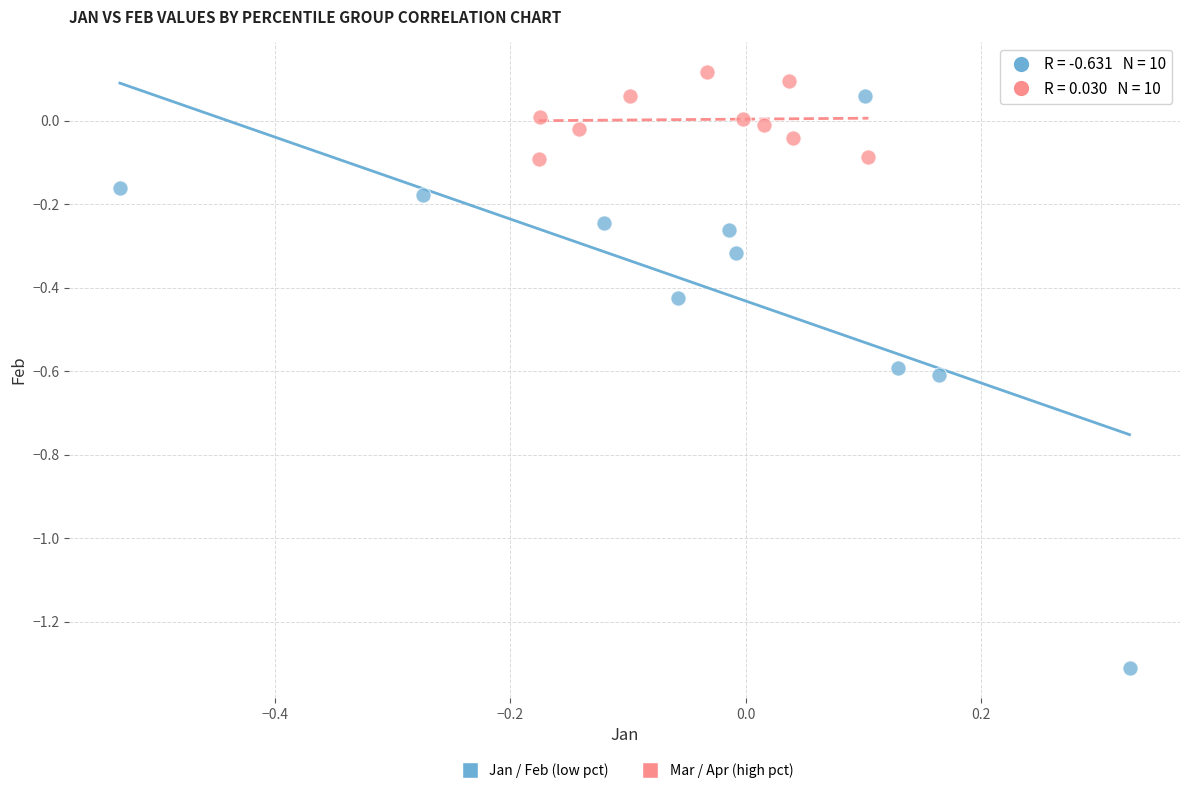

Which series reaches the minimum Y coordinate?

Jan / Feb (low pct)